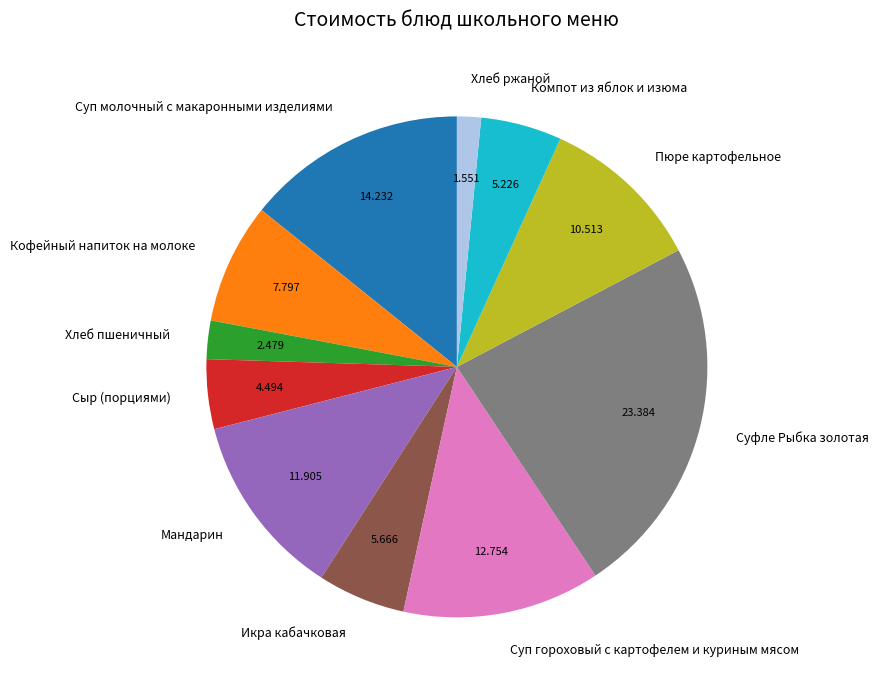

Does any single category account for the majority?

No